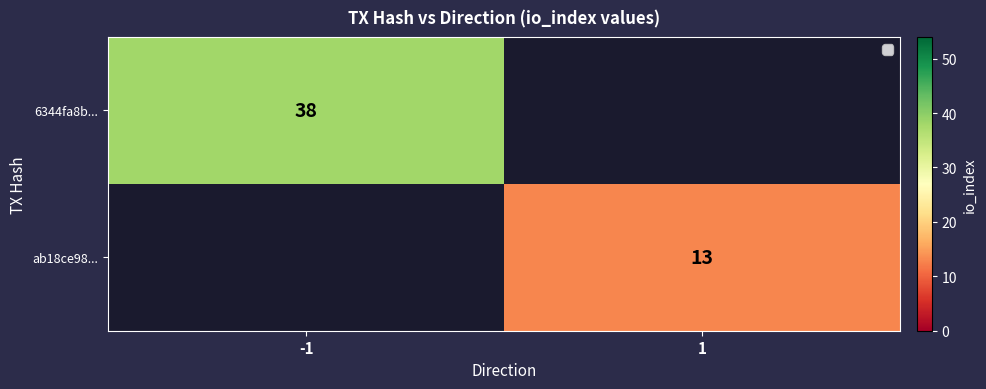

The 6344fa8b... series shows 68 at -1. True or false?

False